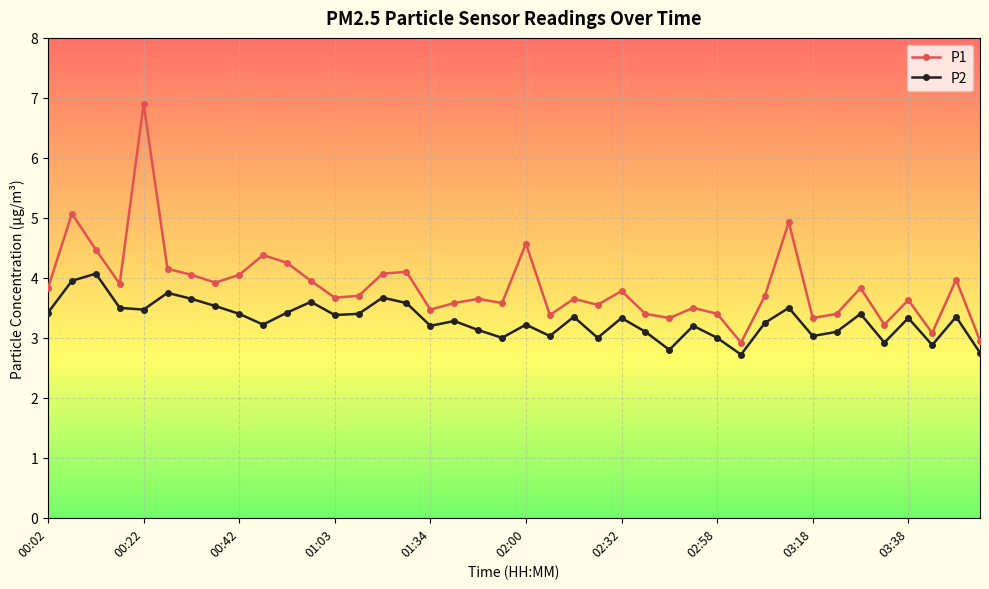

Which series has the largest total across all categories?

P1